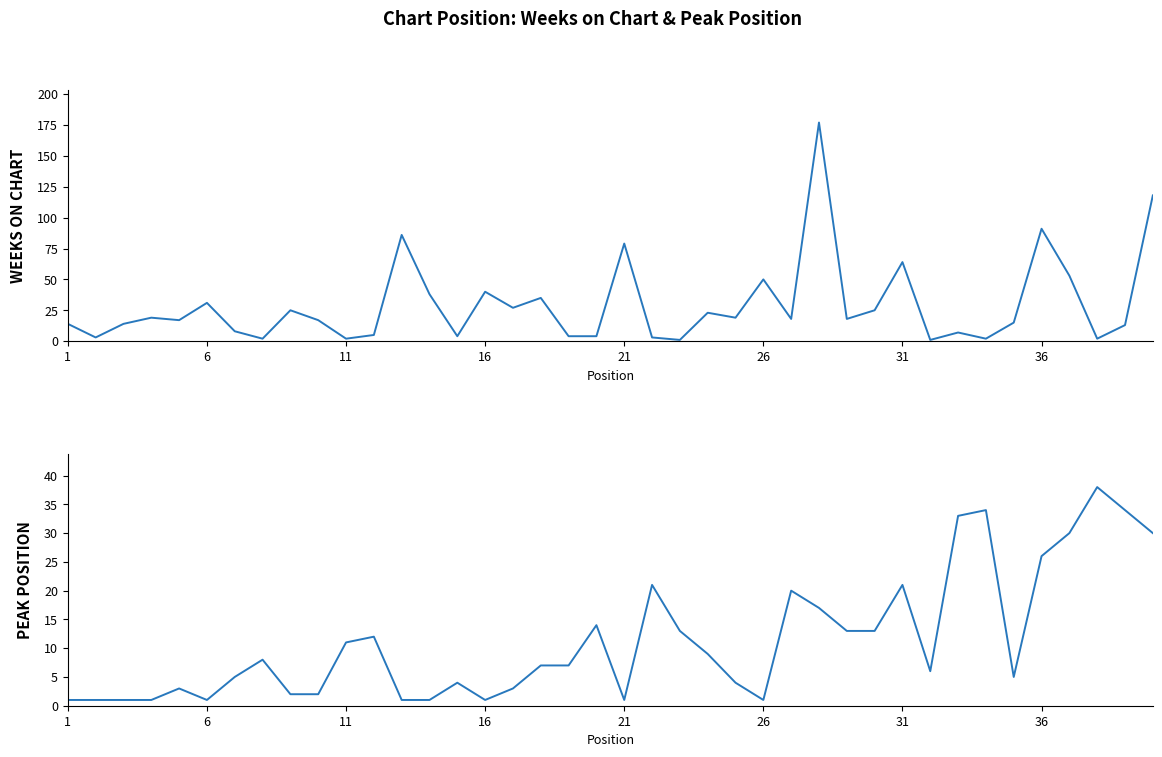

True or false: Peak Position has more than 0 points higher than both neighbors.

True